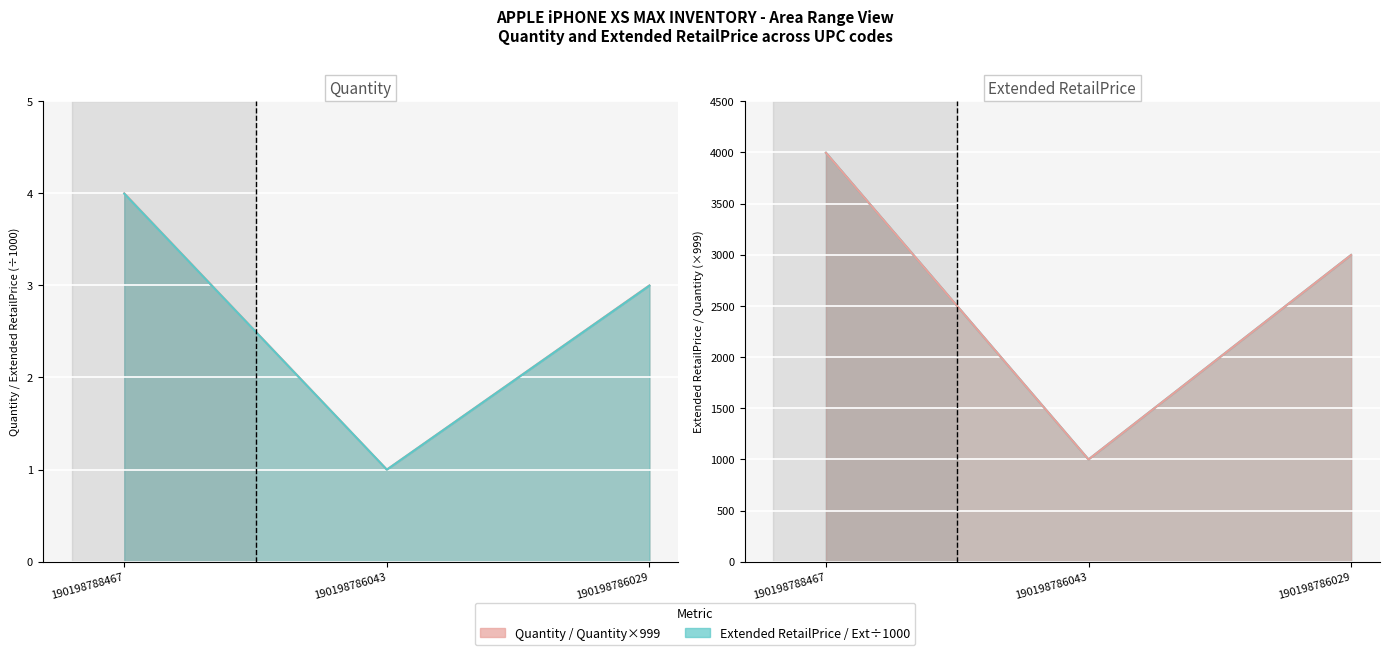

At which category is the sum across all series the highest?

190198788467